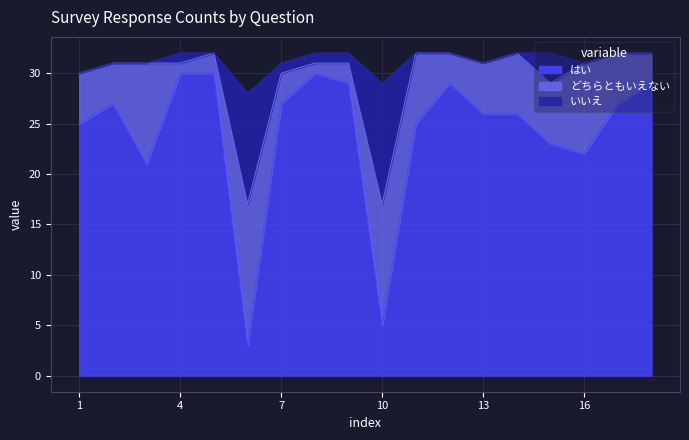

What is the maximum value for はい?

30